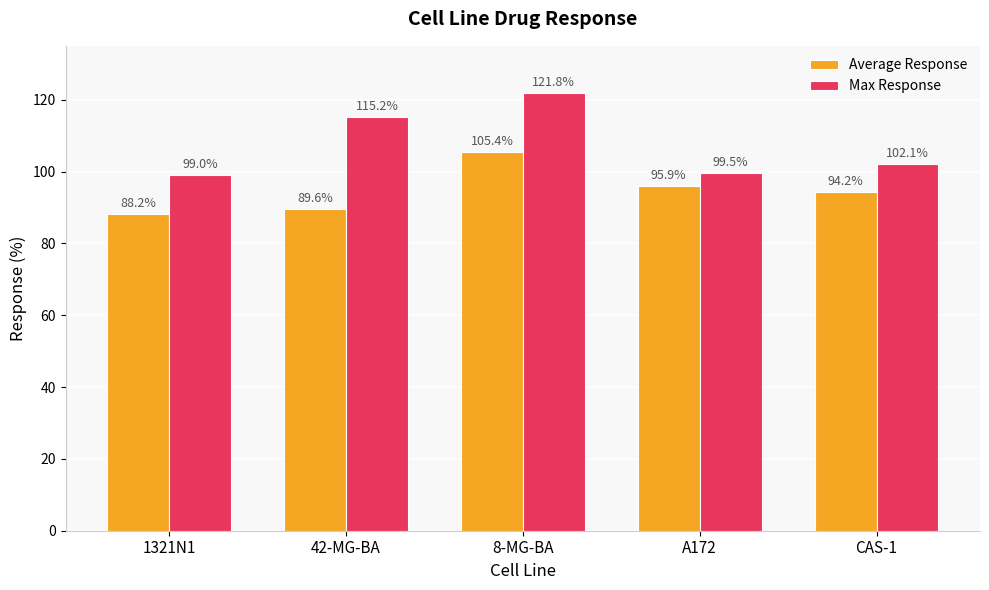

The Average Response series shows 89.6 at 42-MG-BA. True or false?

True